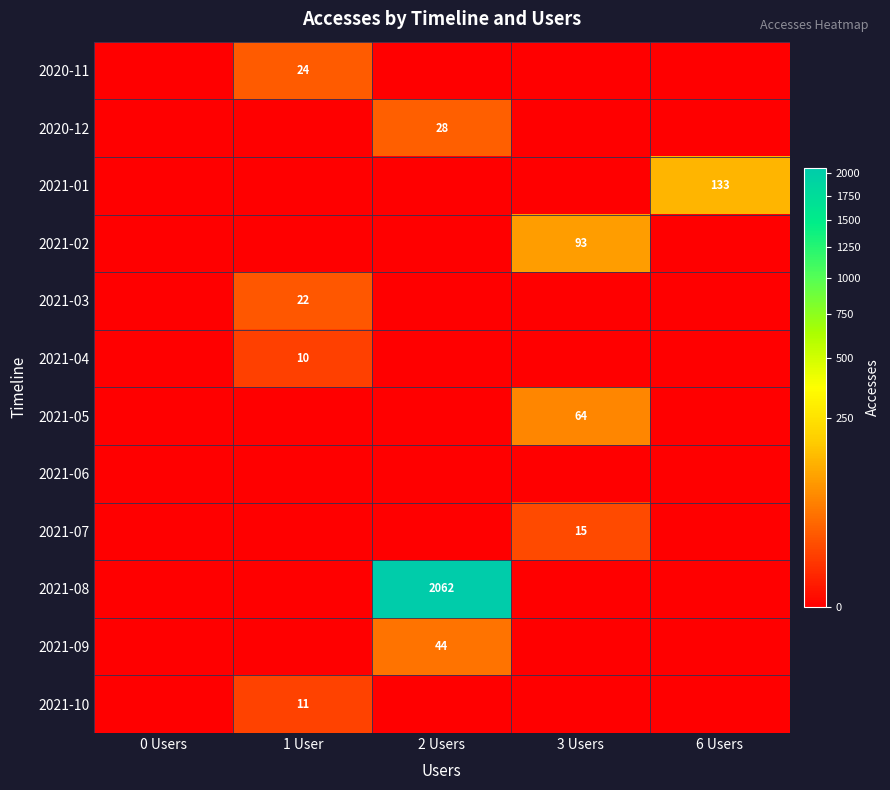

The value of 2021-08 at 2 Users is 2062. True or false?

True